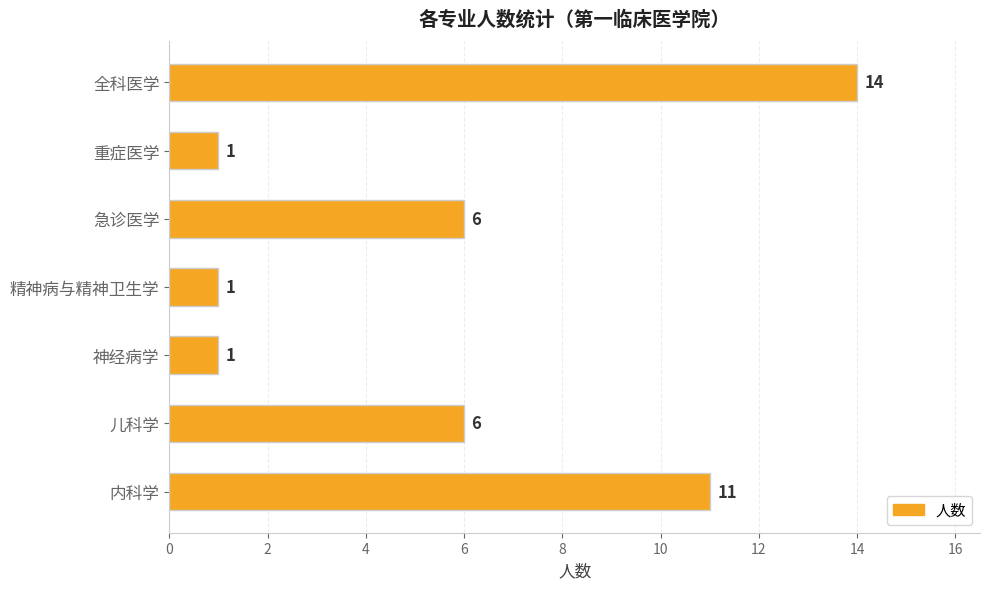

What is the sum of the values at 全科医学 and 重症医学?

15